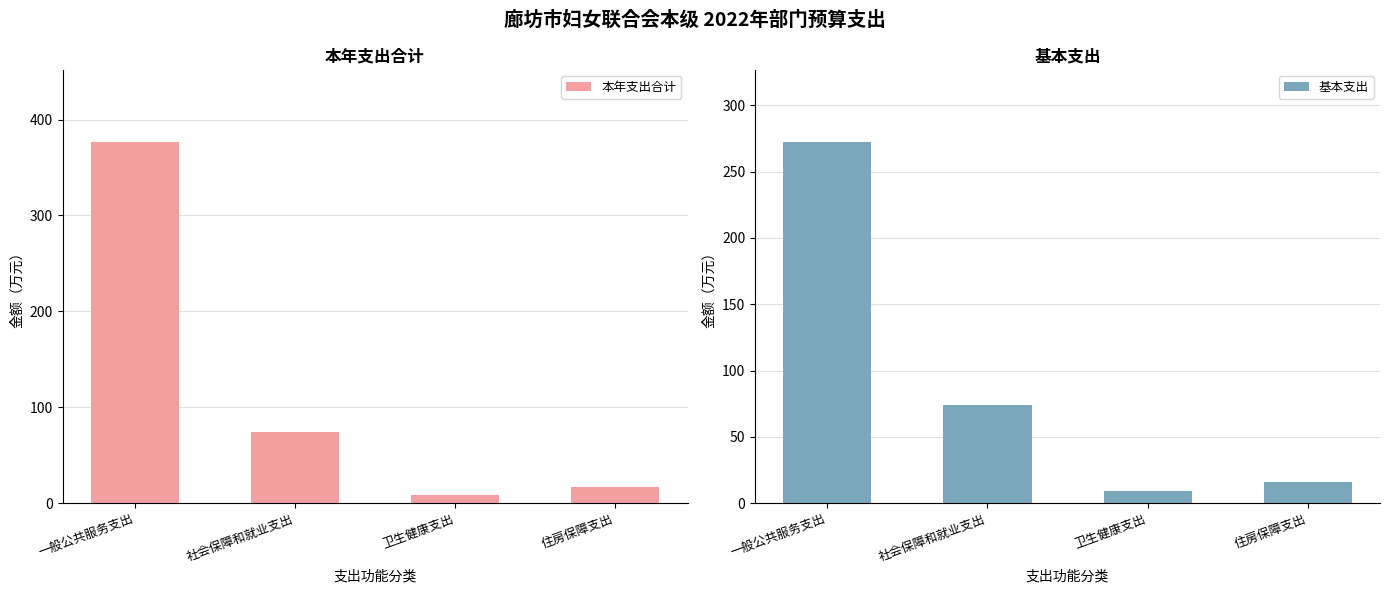

Where does the 基本支出 series first go above 74?

一般公共服务支出